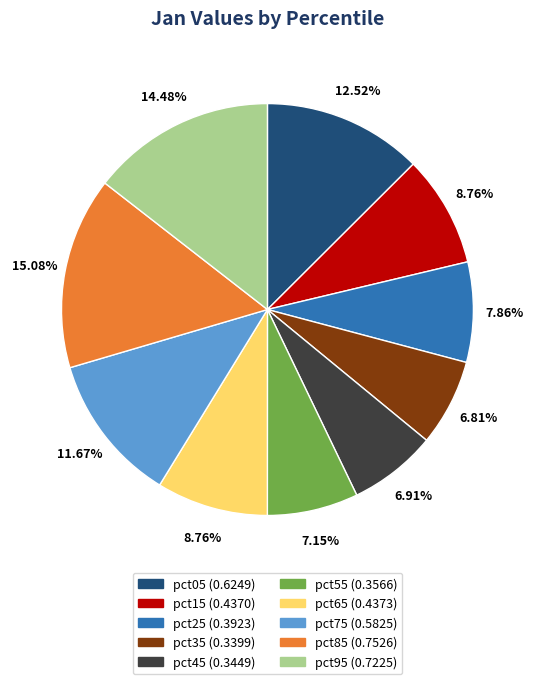

How many slices are in this pie chart?

10